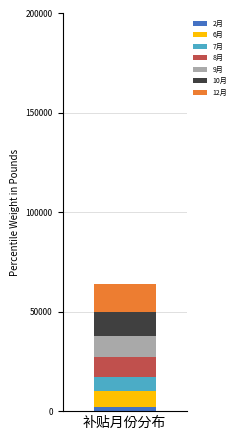

Reading left to right, list the values for the 2月 series.

补贴月份分布=2000